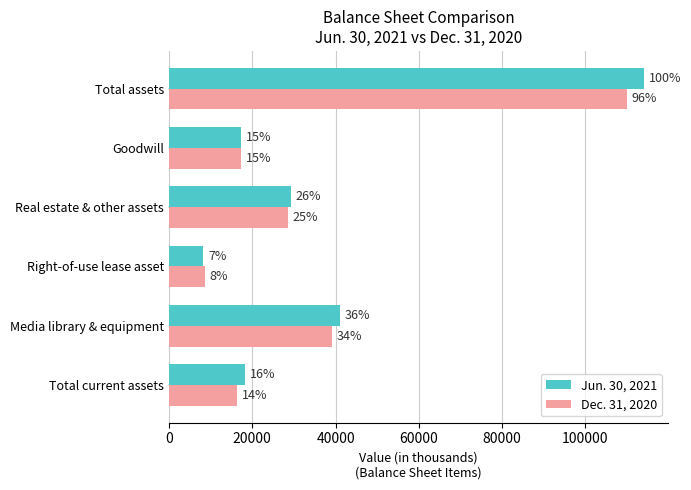

What are all the series names shown in the legend?

Jun. 30, 2021, Dec. 31, 2020